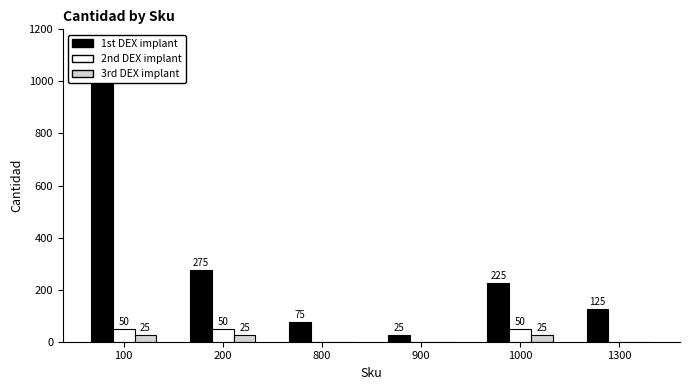

The value of 1st DEX implant at 1300 is 125. True or false?

True